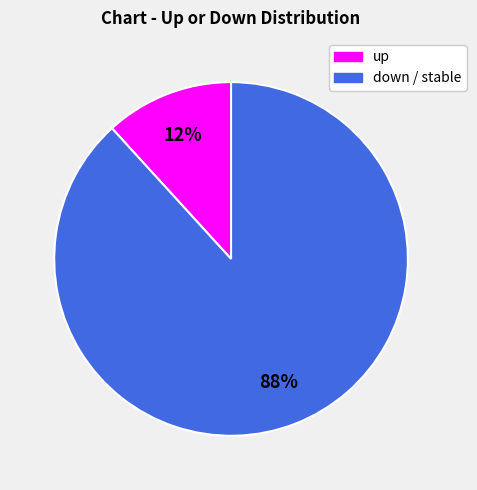

Is there a majority slice in this chart?

Yes